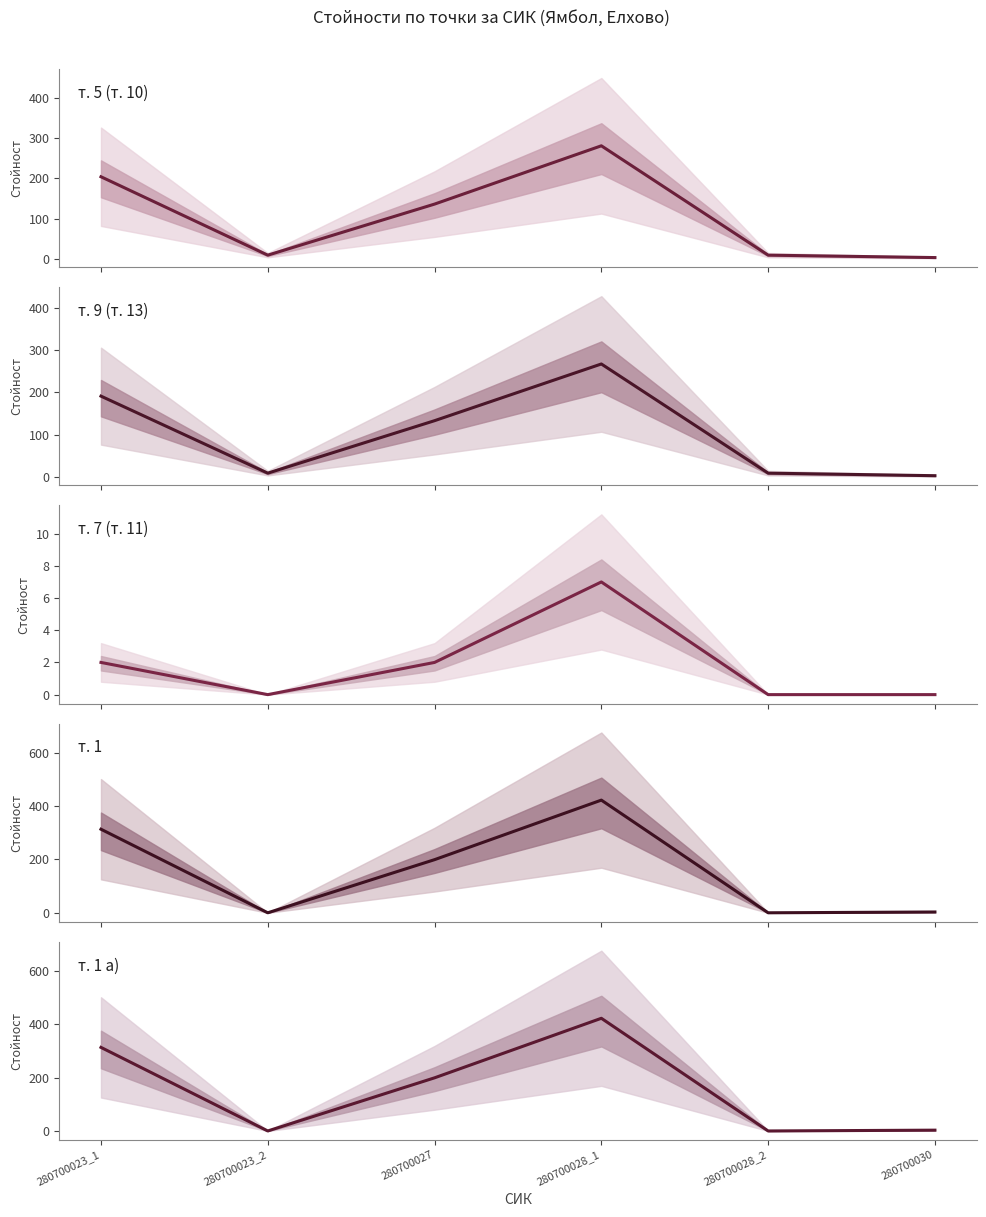

Which series changed the most between 280700027 and 280700028_2?

т. 1